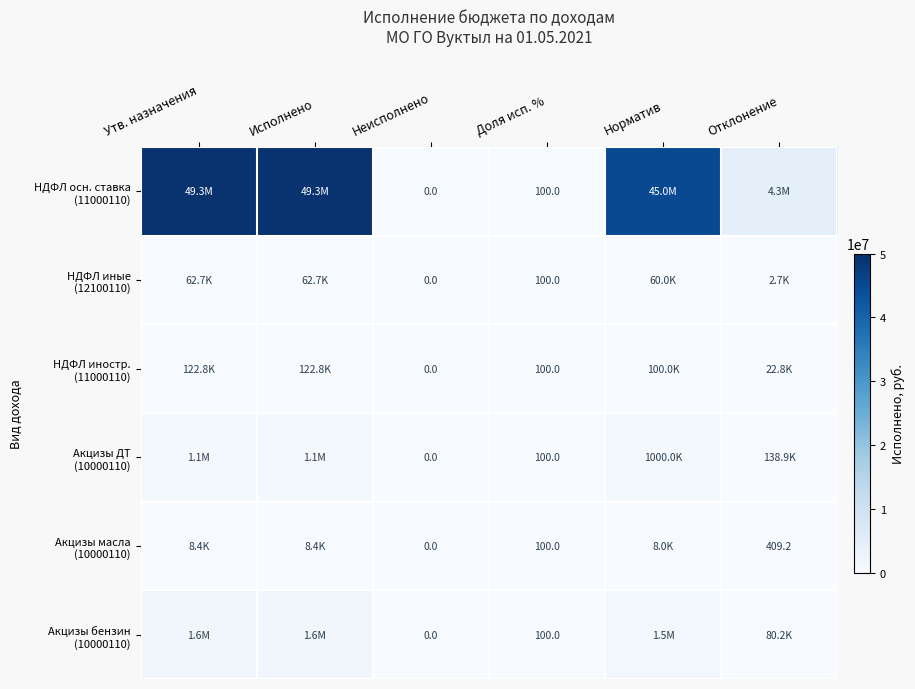

Is it true that НДФЛ осн. ставка (11000110) equals 87179329.4 at Утв. назначения?

False